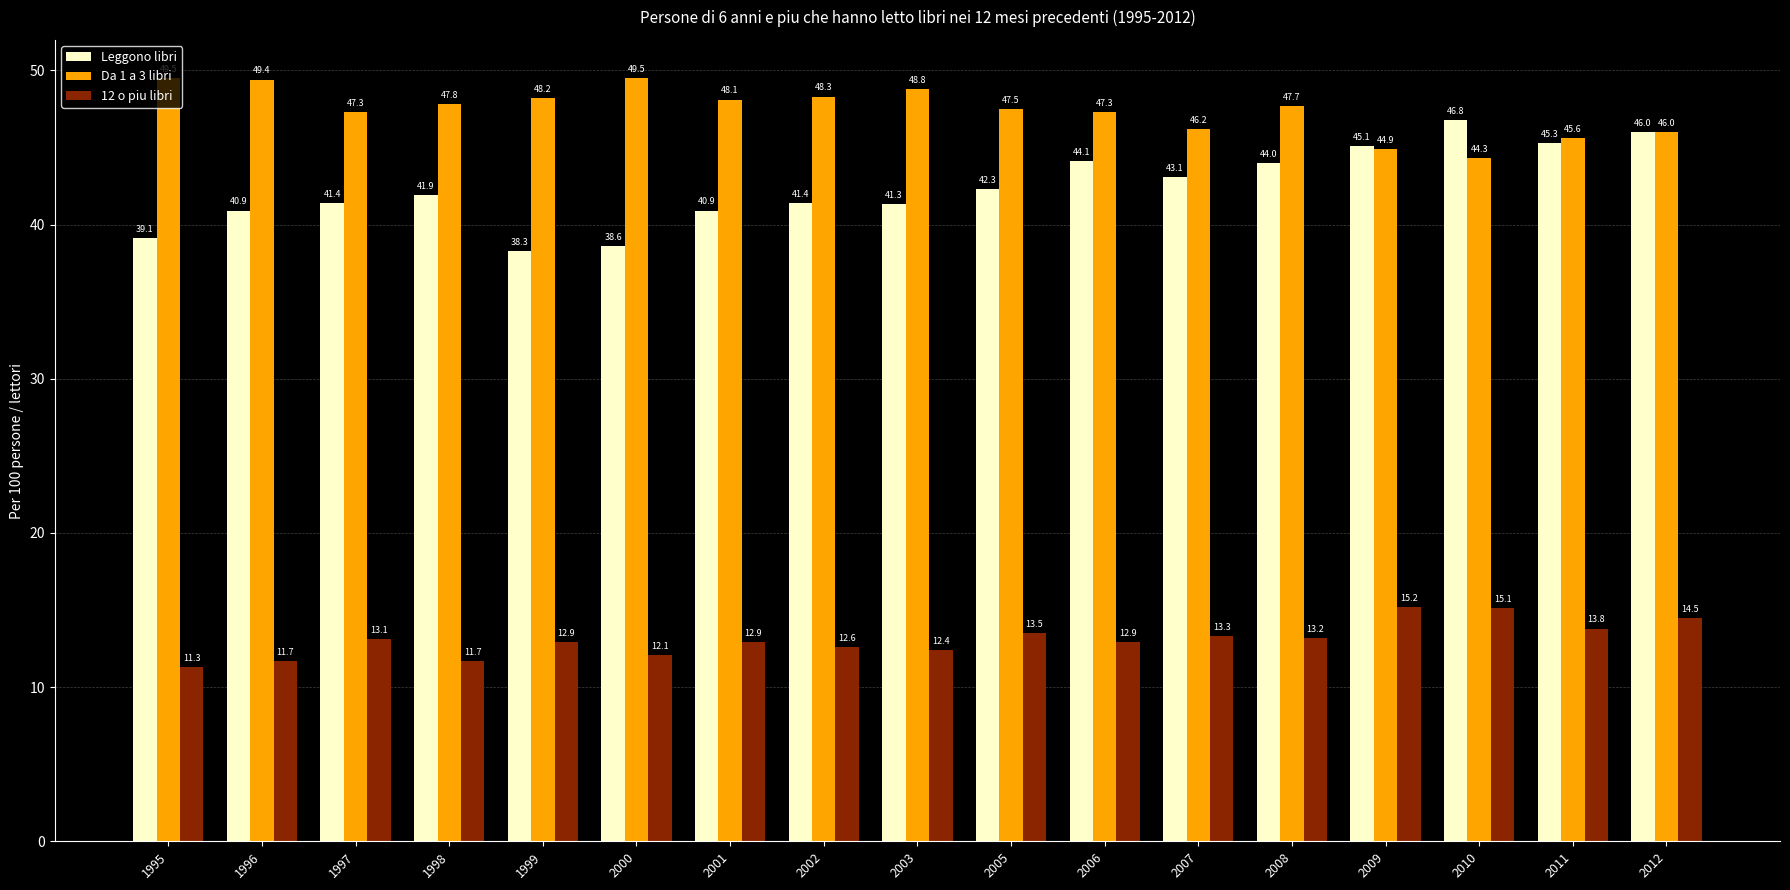

What is the sum of the Da 1 a 3 libri values at 2006 and 2001?

95.4